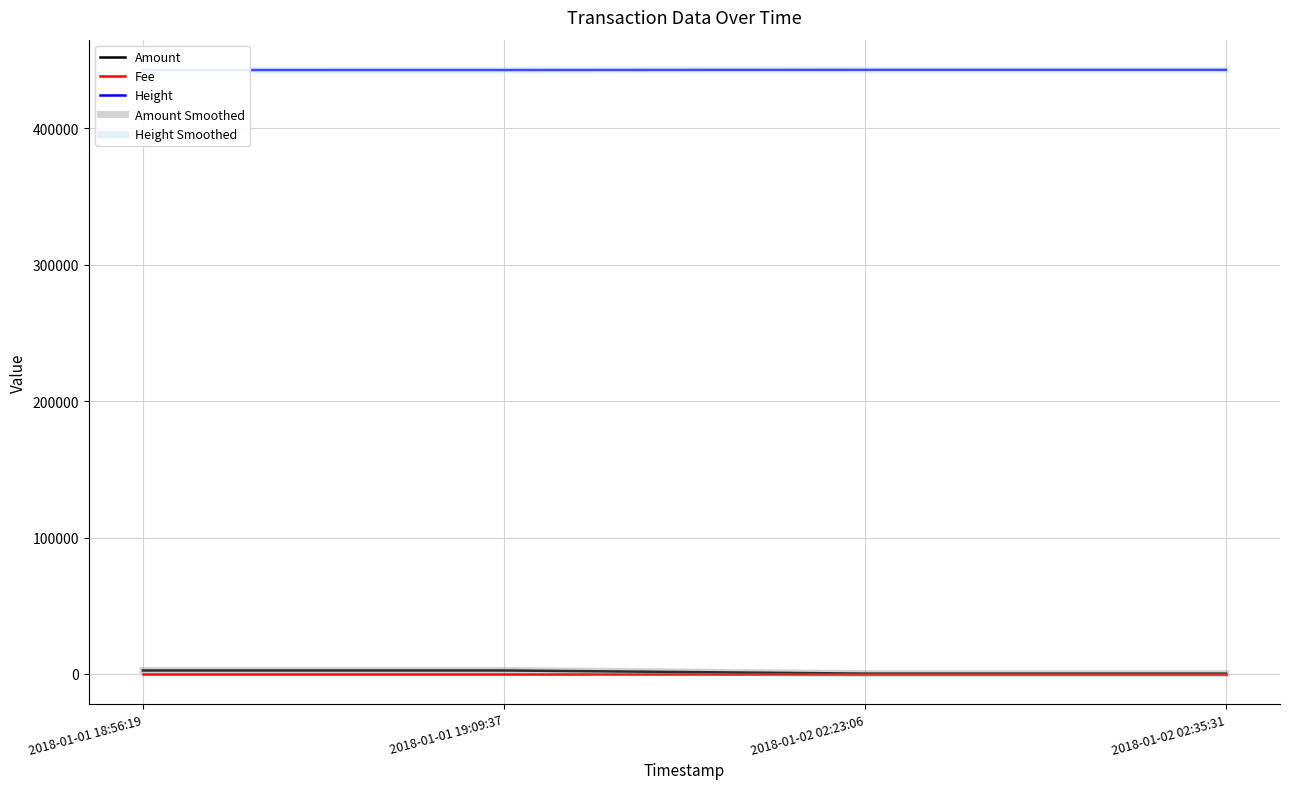

At which category does the chart reach its minimum across all series?

2018-01-01 18:56:19